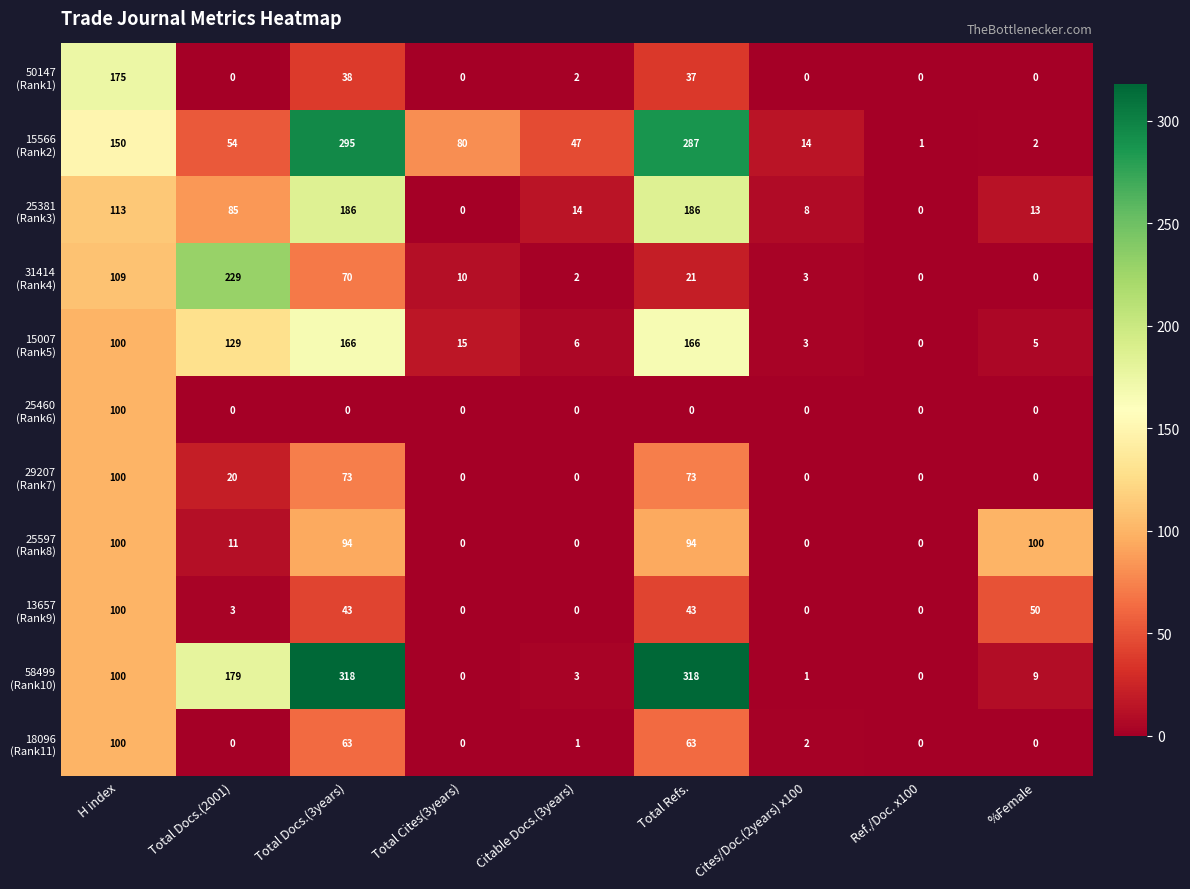

What is the maximum value shown in the chart?

318